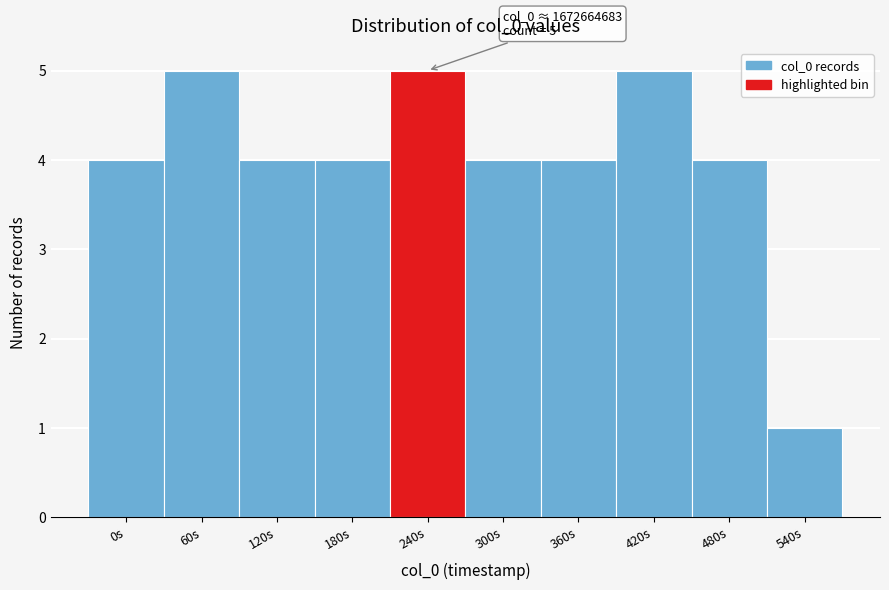

Reading right to left, what are all the values shown in this chart?

540s=1	480s=4	420s=5	360s=4	300s=4	240s=5	180s=4	120s=4	60s=5	0s=4